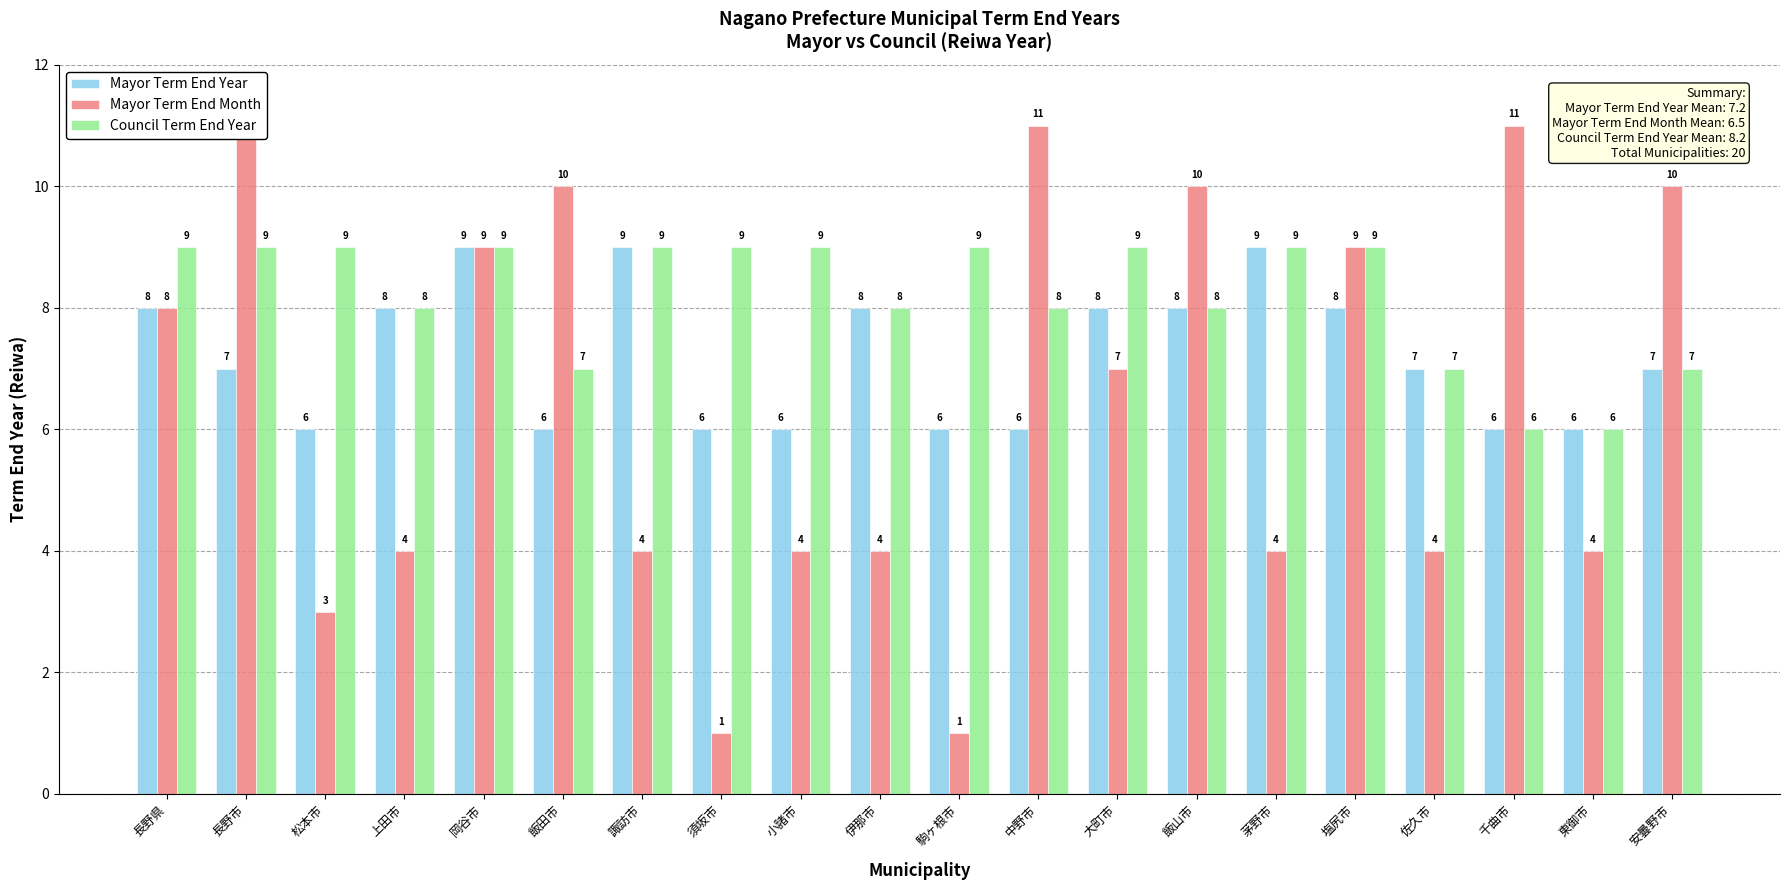

What is the difference between the second highest and minimum values in the Mayor Term End Year series?

3